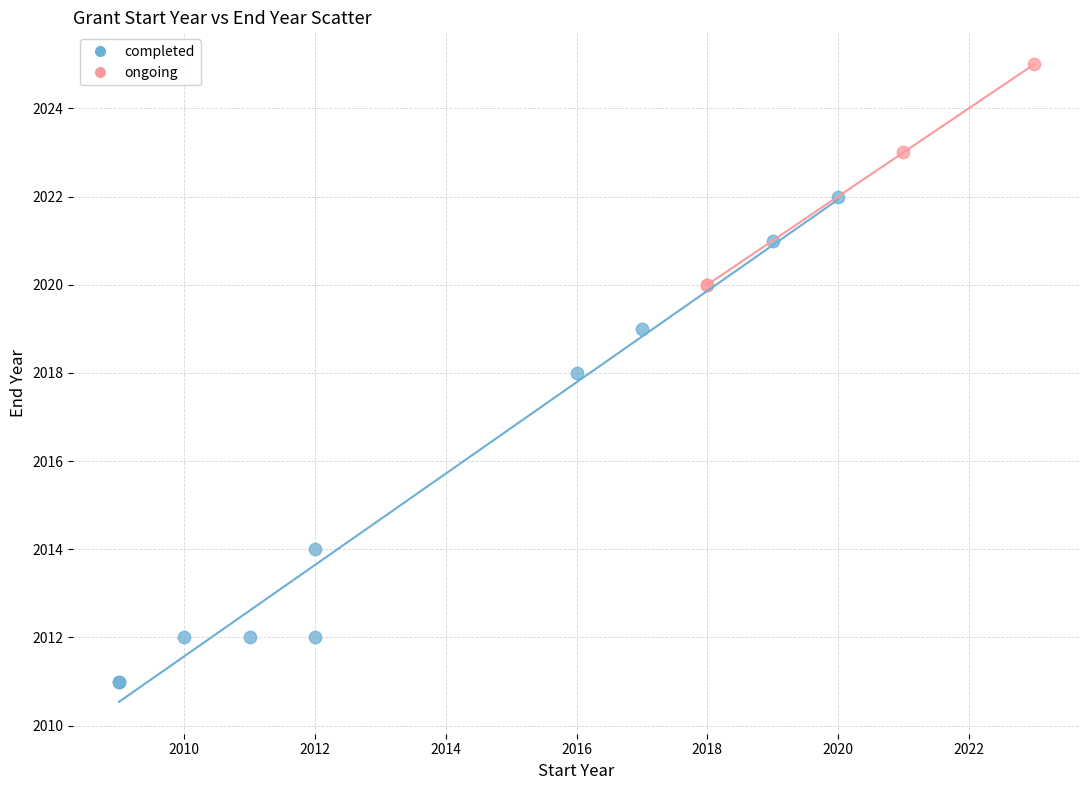

Which series has the widest spread of Y values?

completed